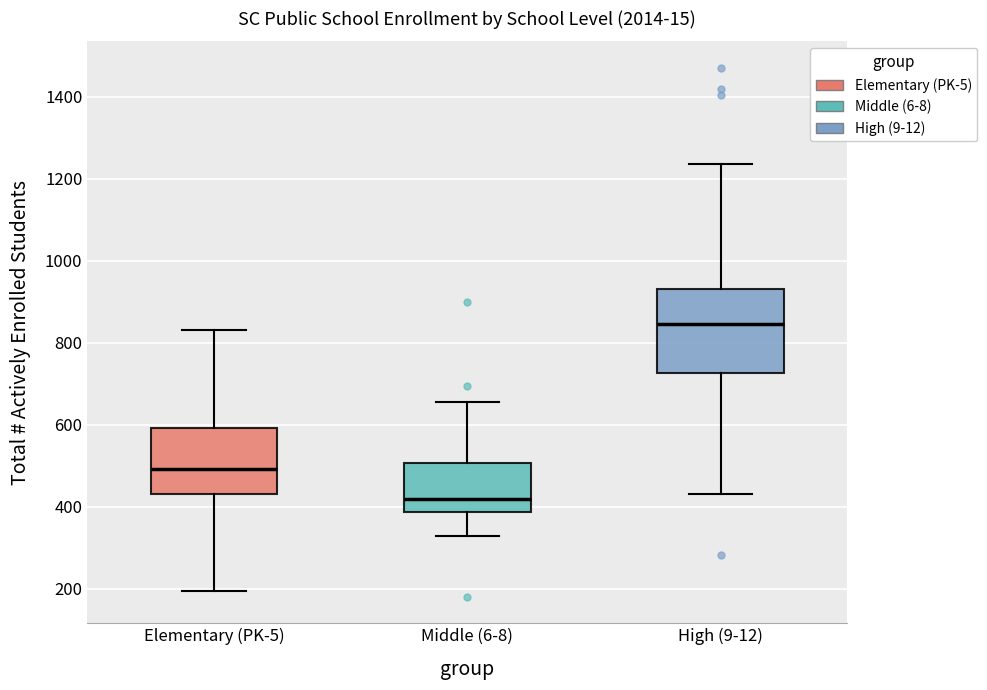

Comparing the boxes themselves (not the whiskers), which one is the tallest?

High (9-12)